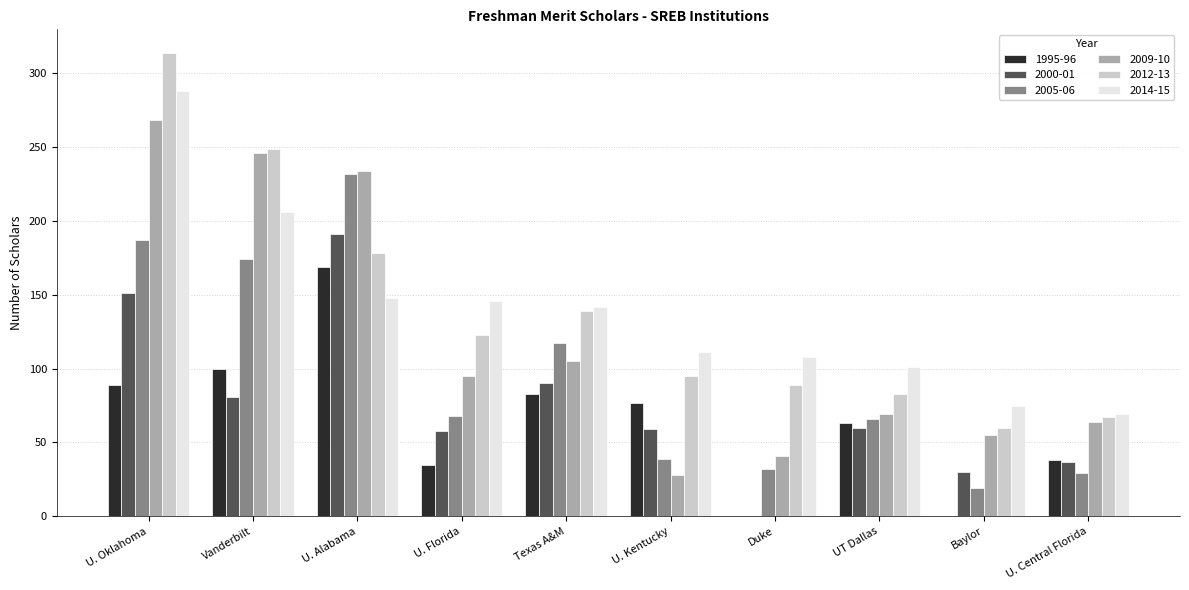

Between Vanderbilt and Baylor, which series saw the biggest shift?

2009-10